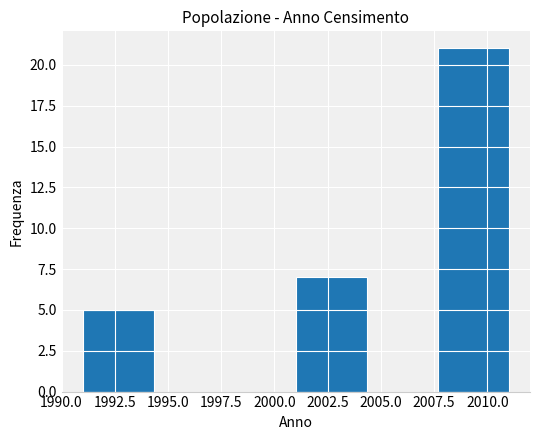

Reading left to right, transcribe this chart: for each bar, give the range it covers on the x-axis and its height. Neither the bar edges nor the heights are printed on the chart, so give them approximately, as read against the axes.

1991.0 to 1994.5: 5
1994.5 to 1997.5: 0
1997.5 to 2001.0: 0
2001.0 to 2004.5: 7
2004.5 to 2007.5: 0
2007.5 to 2011.0: 21